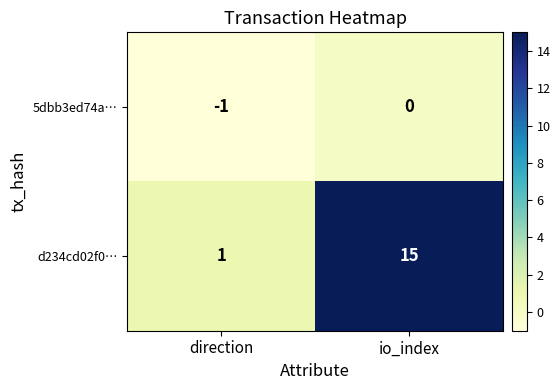

How many data points in 5dbb3ed74a… are less than 0?

1